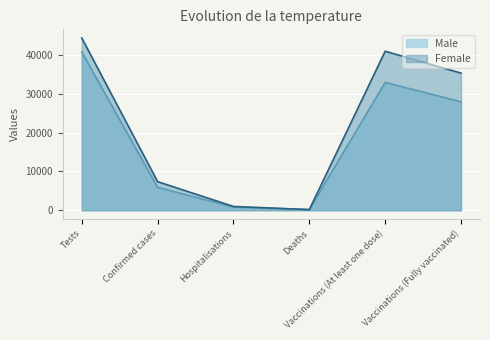

At how many categories does at least one series exceed 41854?

1